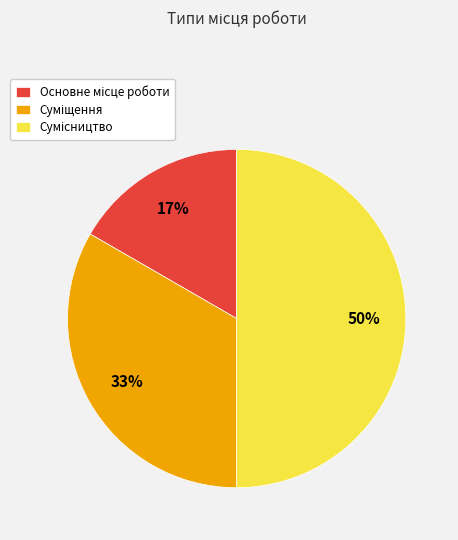

To the nearest percent, what is the difference between the largest and smallest slice percentages?

33%